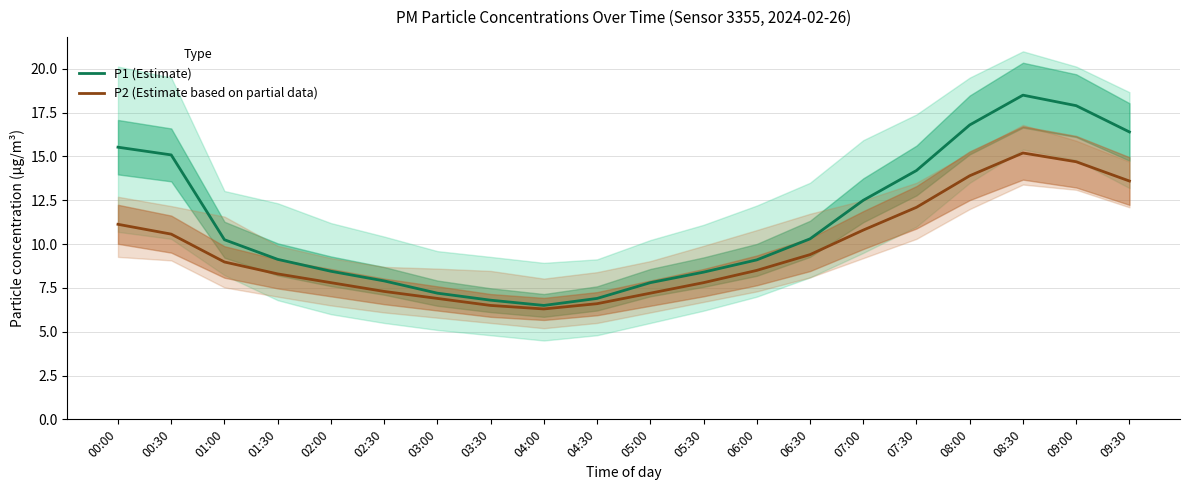

What is the difference between the maximum and minimum values in the P1 (Estimate) series?

12.0